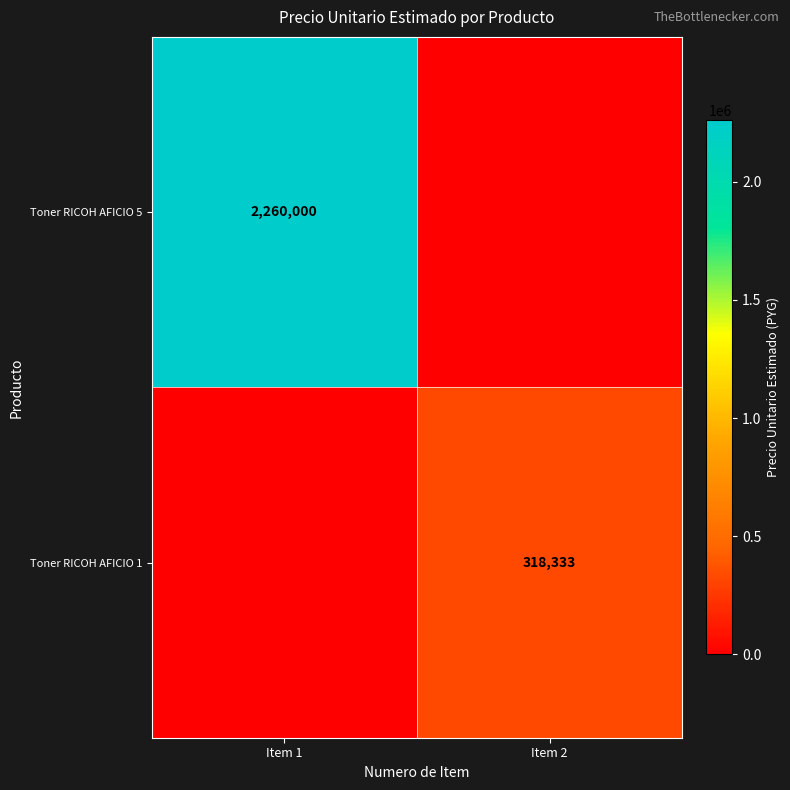

The Toner RICOH AFICIO 5 series shows 0 at Item 2. True or false?

True